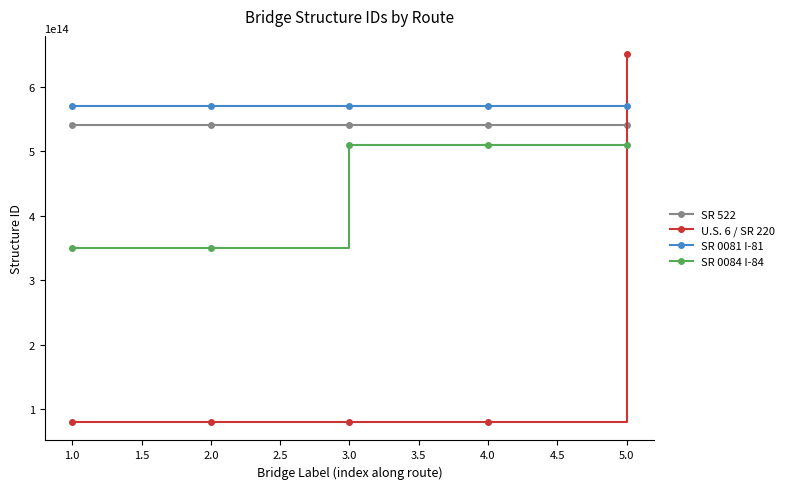

The value of SR 0081 I-81 at 5.0 is 811417636733104. True or false?

False